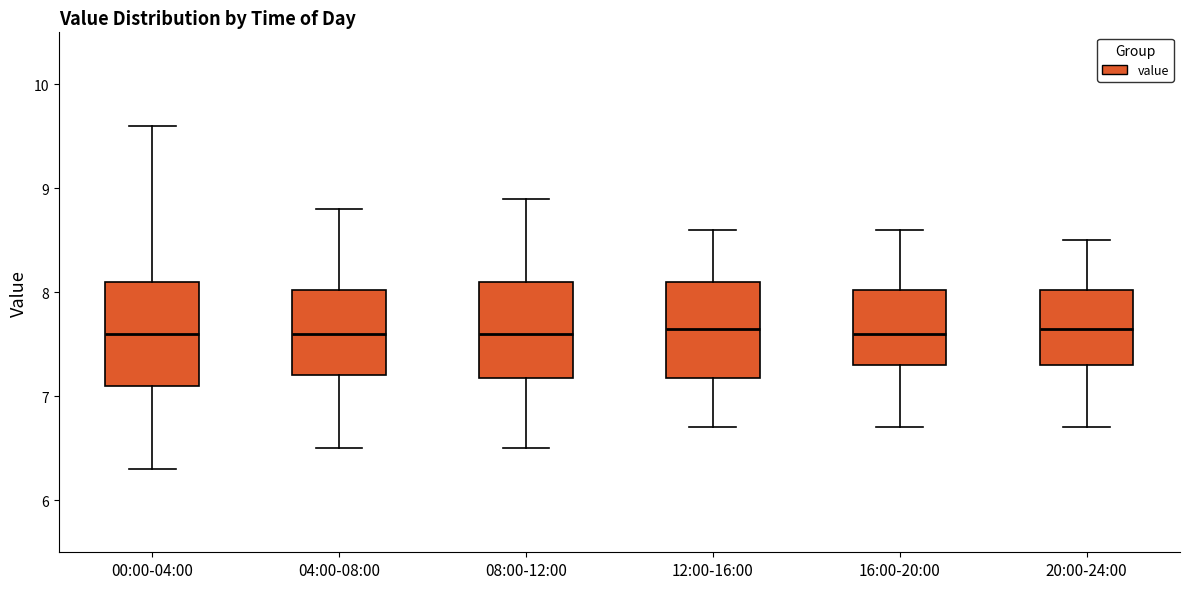

Where is the upper edge of the box for 12:00-16:00 on the y-axis? The values are not printed on the chart, so give them approximately, as read against the axis.

8.1